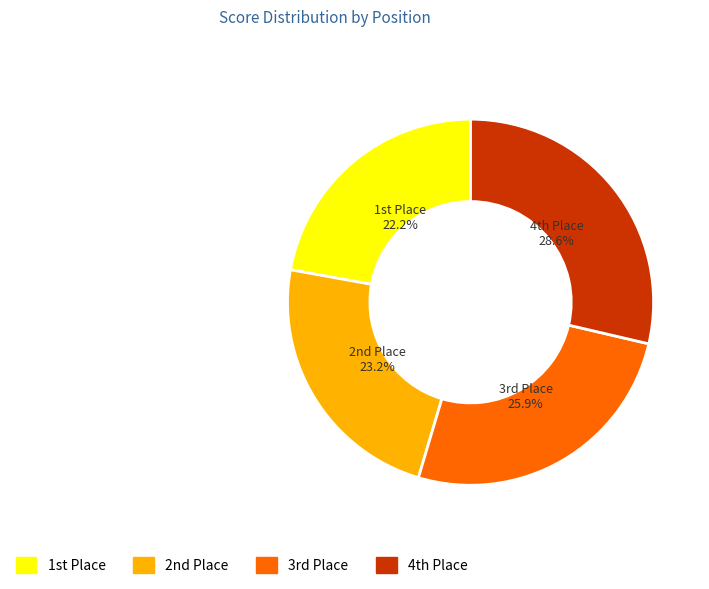

Rank the categories by value from lowest to highest.

1st Place, 2nd Place, 3rd Place, 4th Place